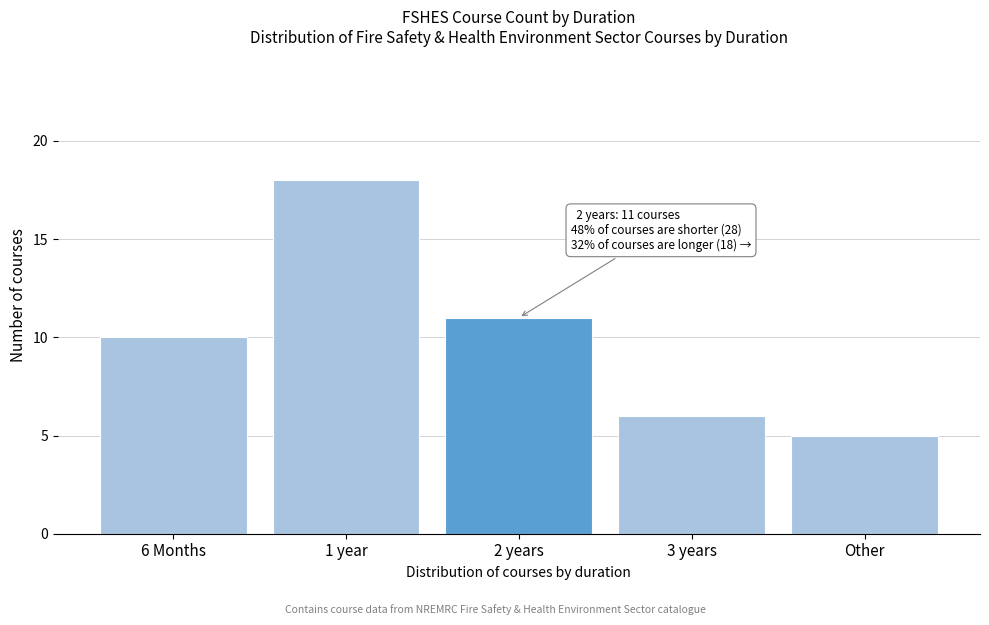

Reading left to right, extract all data points from this chart.

10	18	11	6	5